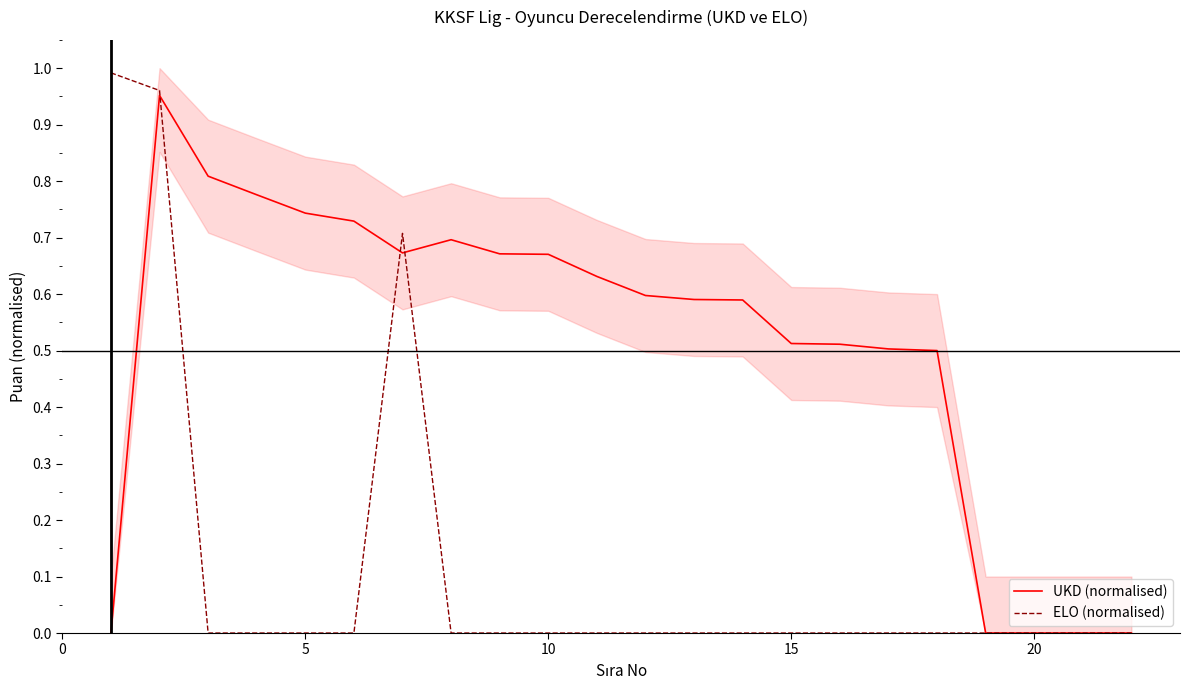

Is this an area chart (filled region under the line)?

No